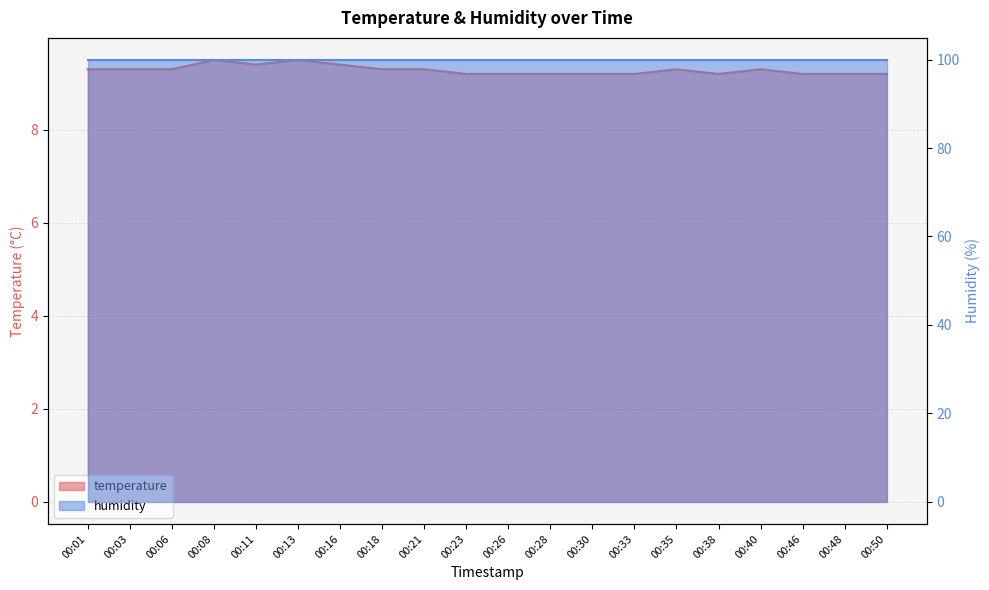

True or false: the data shows 15.6 at 00:48.

False